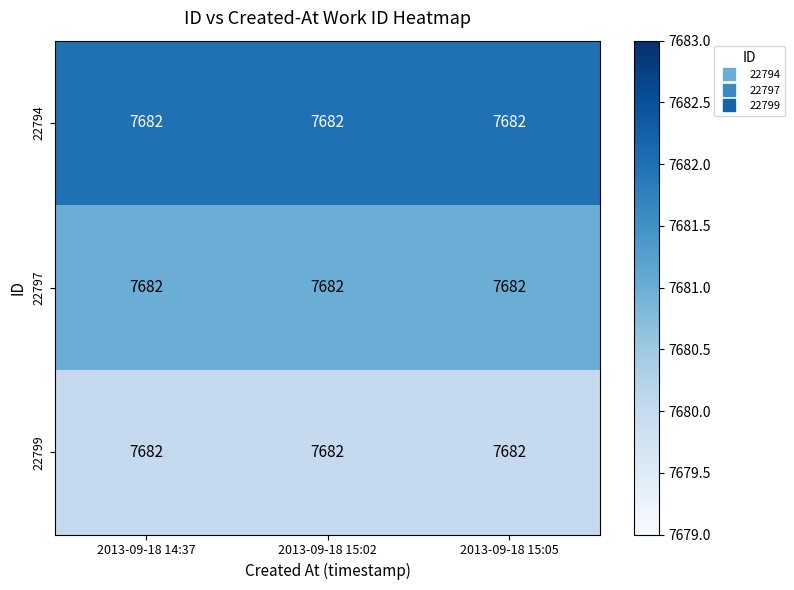

What is the average value of the 22794 series?

7682